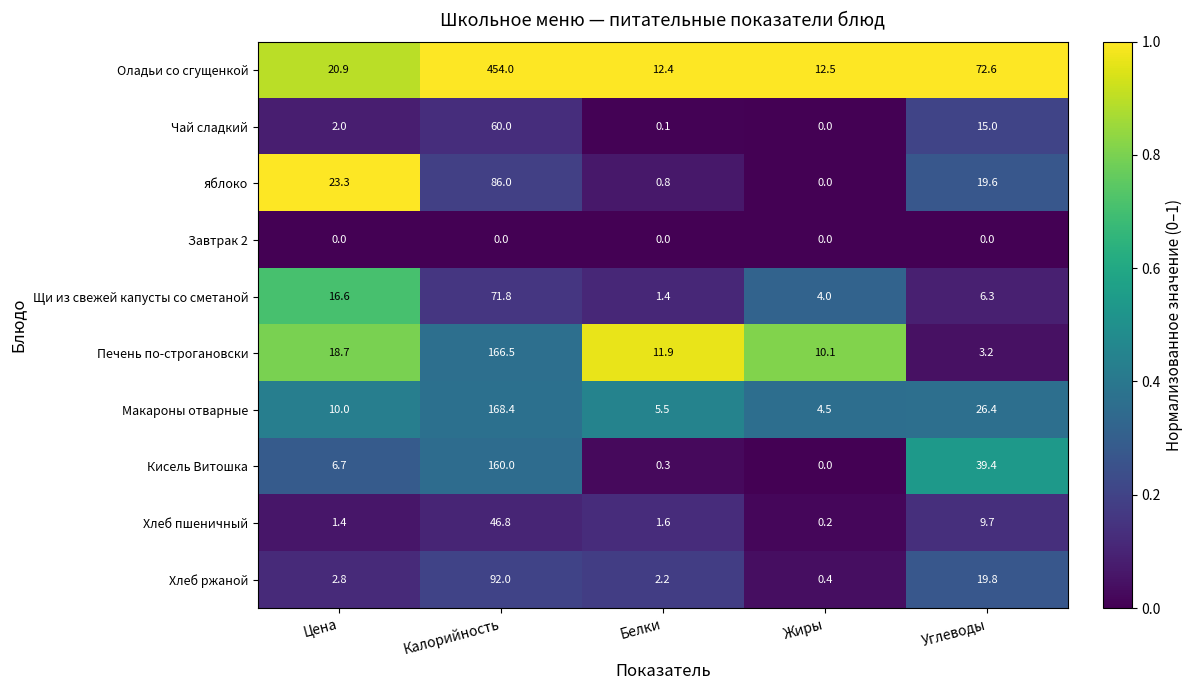

Which series has the widest spread of values?

Оладьи со сгущенкой